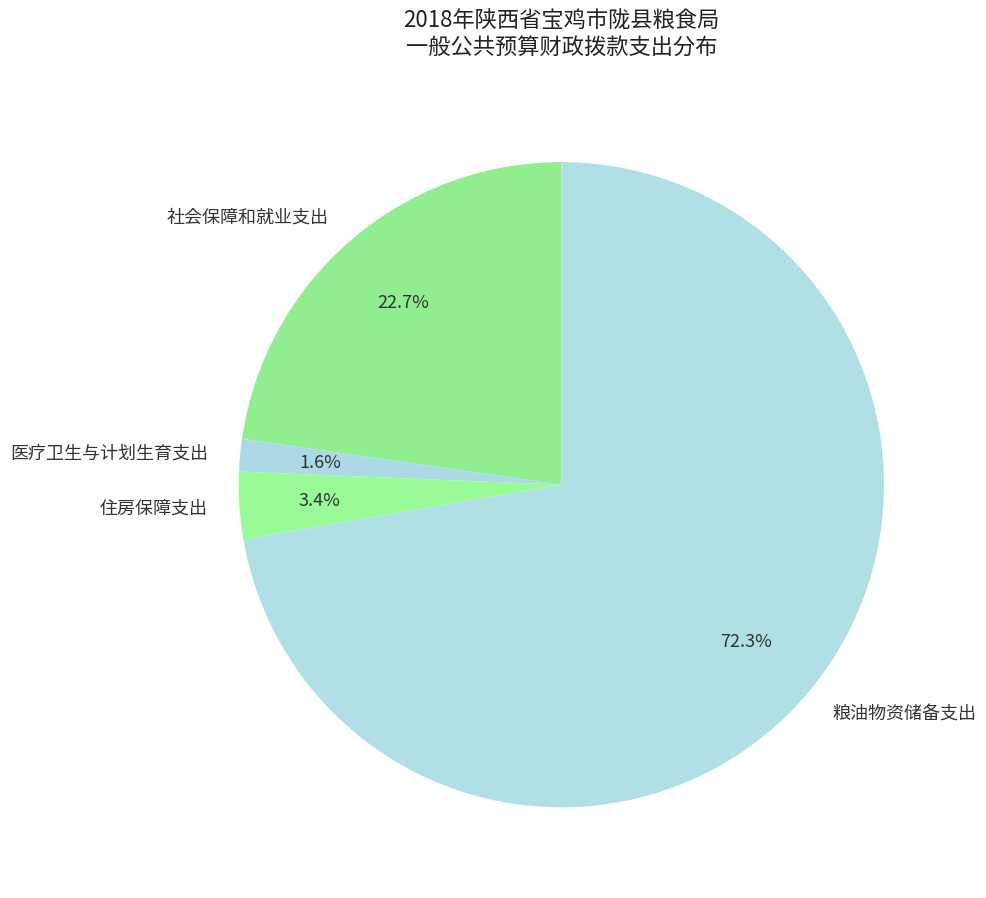

Is there any slice that represents more than half of the pie?

Yes